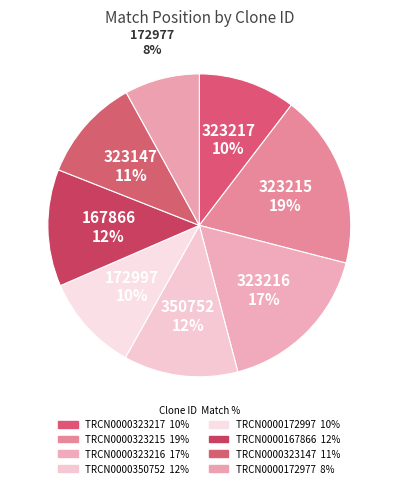

To the nearest percent, what is the difference between the largest and smallest slice percentages?

11%